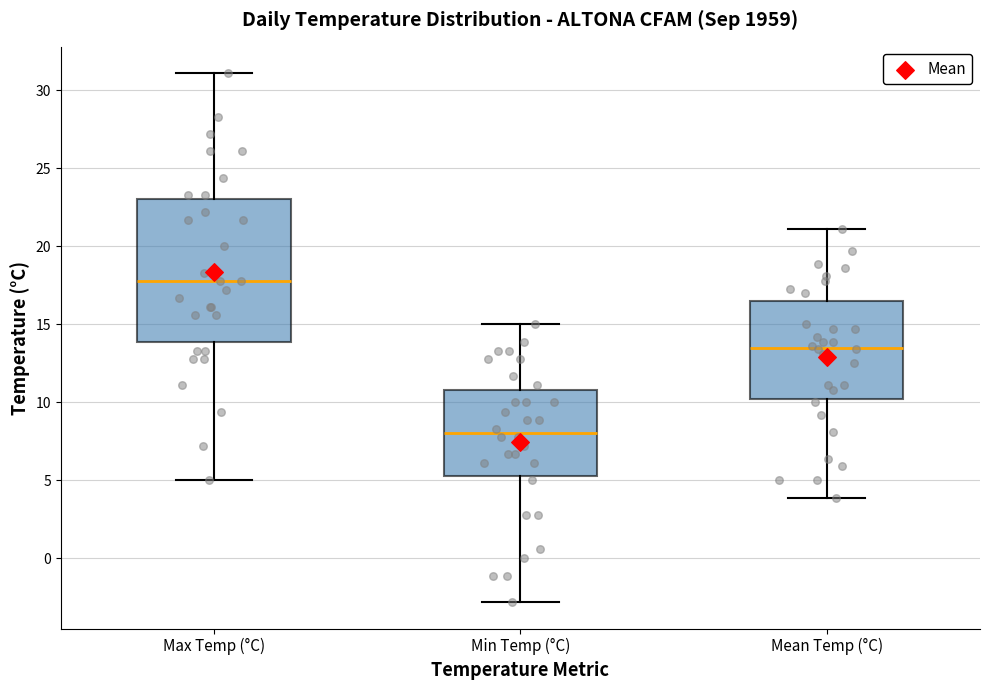

Reading left to right, transcribe this box plot: for each box, give where its median line is, the range the box spans, and where its two whiskers end, as read against the y-axis. The values are not printed on the chart, so give them approximately, as read against the axis.

Max Temp (°C): median 18.0, box 14.0 to 23.0, whiskers 5.0 to 31.0
Min Temp (°C): median 8.0, box 5.5 to 11.0, whiskers -3.0 to 15.0
Mean Temp (°C): median 13.5, box 10.0 to 16.5, whiskers 4.0 to 21.0